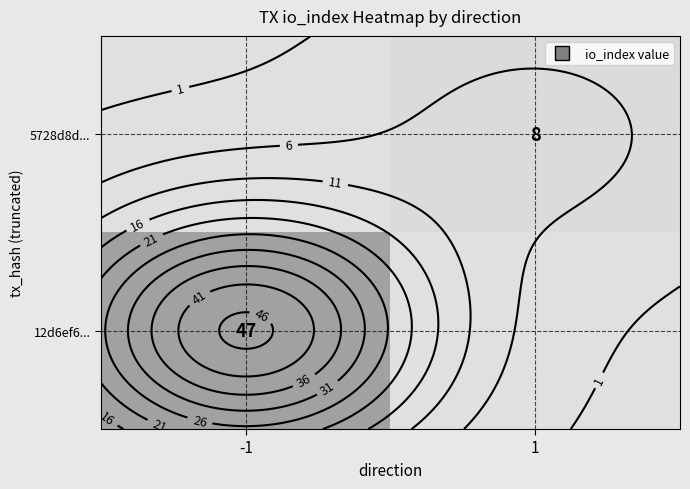

Is it true that 5728d8d... equals -5 at -1?

False